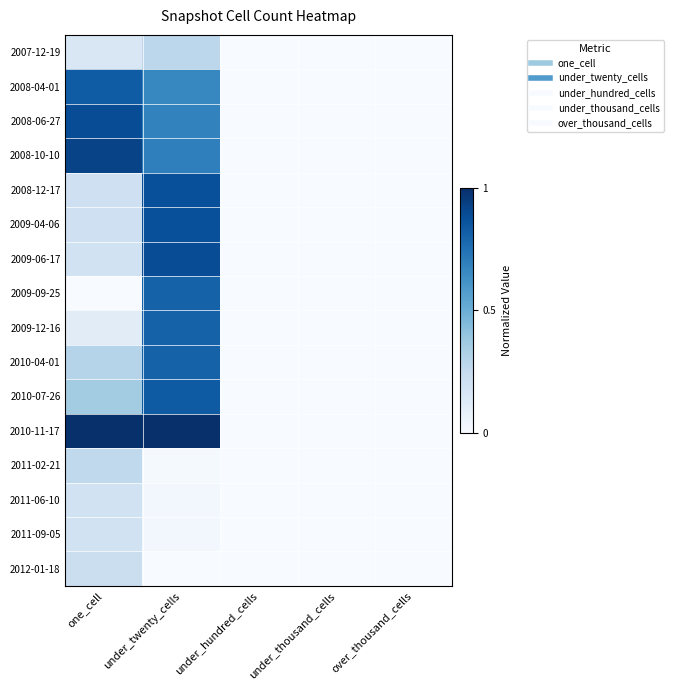

How many series are shown in this chart?

16